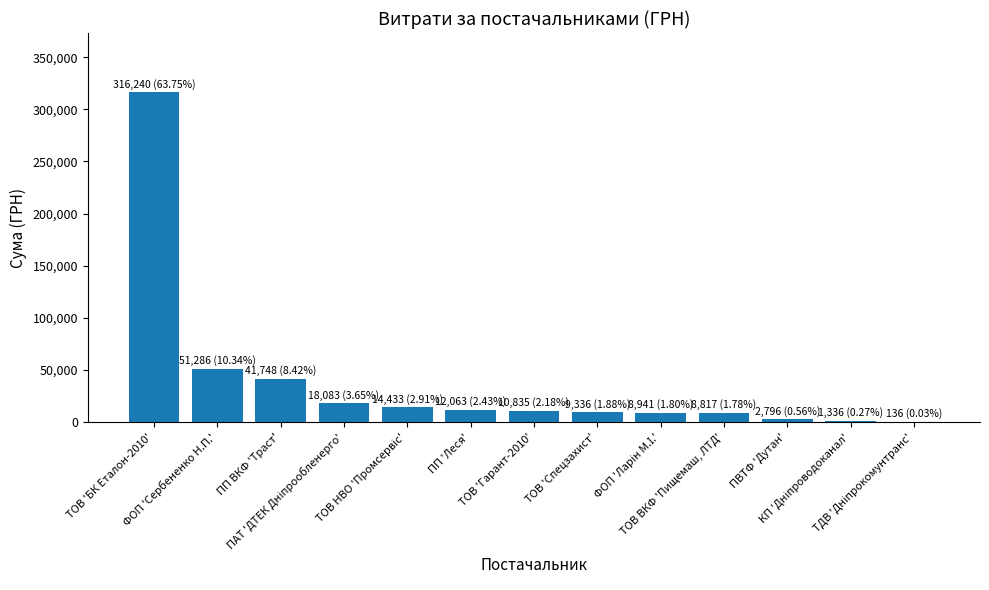

What is the greatest value displayed?

316240.3